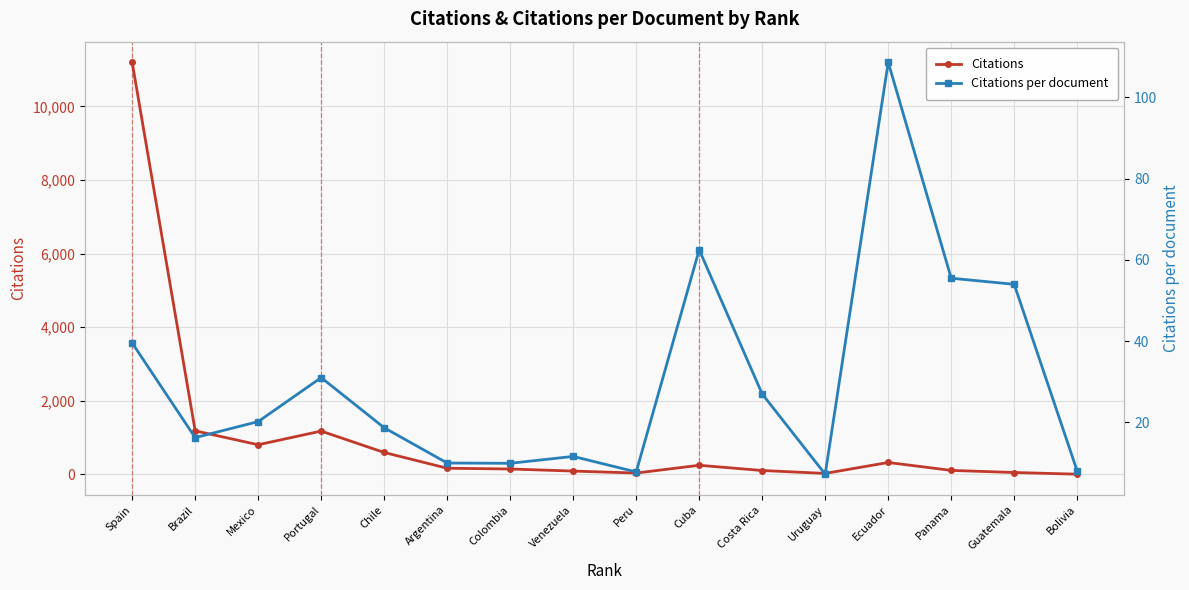

Which category has the lowest value in the Citations per document series?

Uruguay